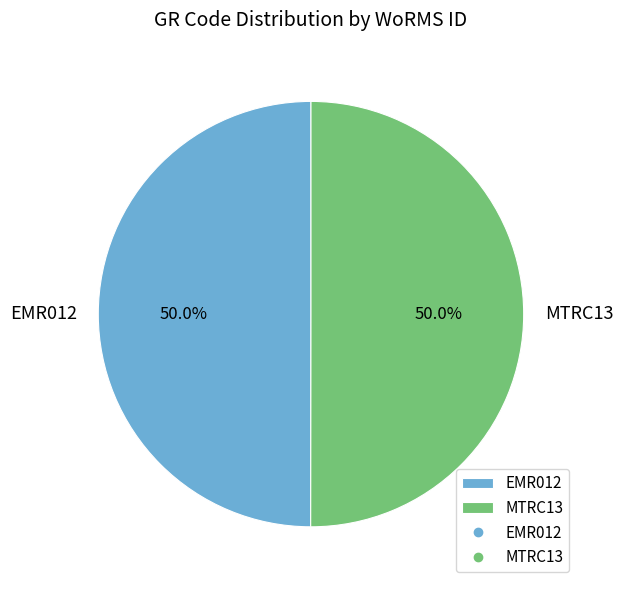

Approximately how many times larger is the value at EMR012 compared to MTRC13?

1.0